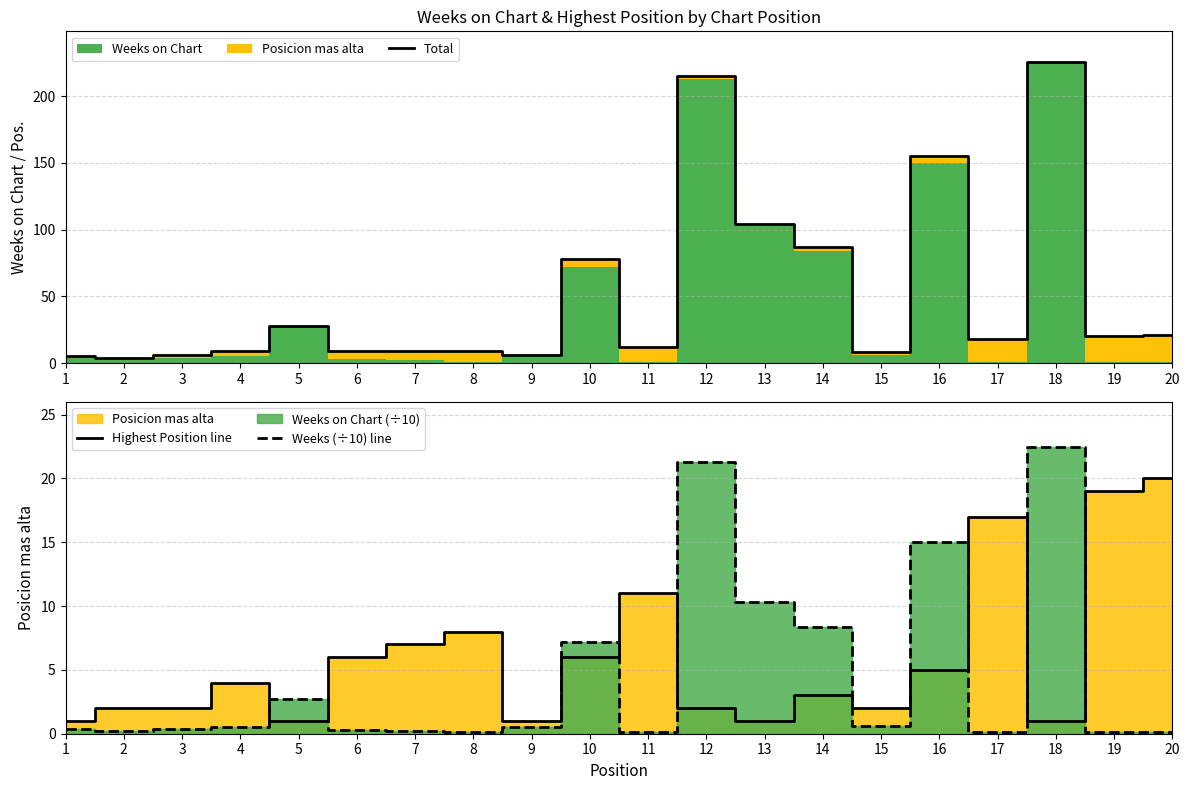

What is the minimum value shown in the chart?

0.1